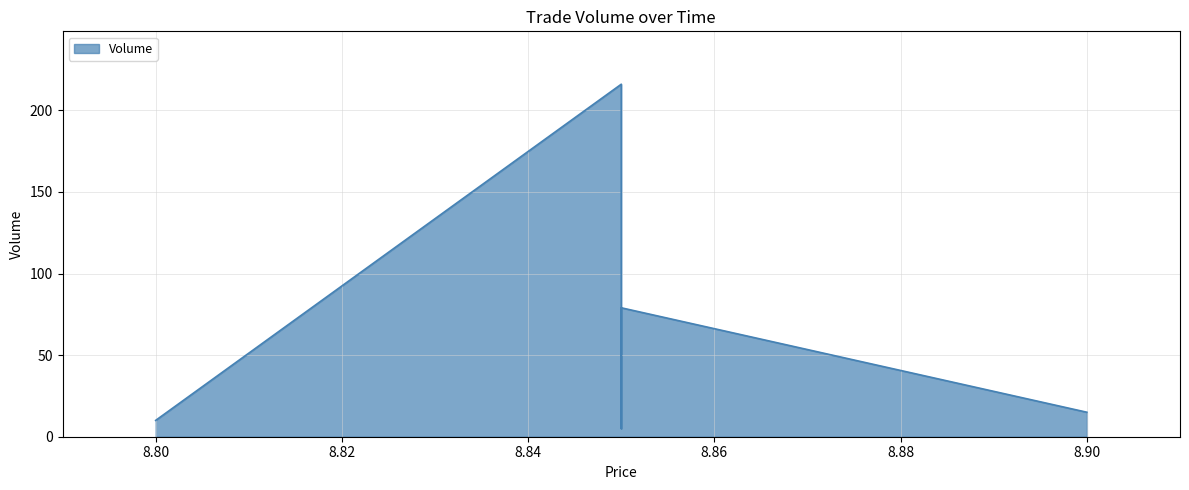

Reading left to right, transcribe all the data shown in this chart.

10	216	5	79	15